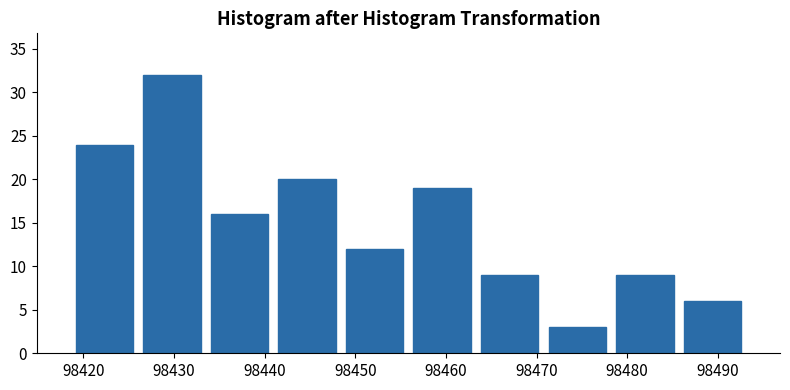

Reading left to right, transcribe this chart: for each bar, give the range it covers on the x-axis and its height. Neither the bar edges nor the heights are printed on the chart, so give them approximately, as read against the axes.

98419 to 98426: 24
98426 to 98433: 32
98433 to 98441: 16
98441 to 98448: 20
98448 to 98456: 12
98456 to 98463: 19
98463 to 98471: 9
98471 to 98478: 3
98478 to 98486: 9
98486 to 98493: 6